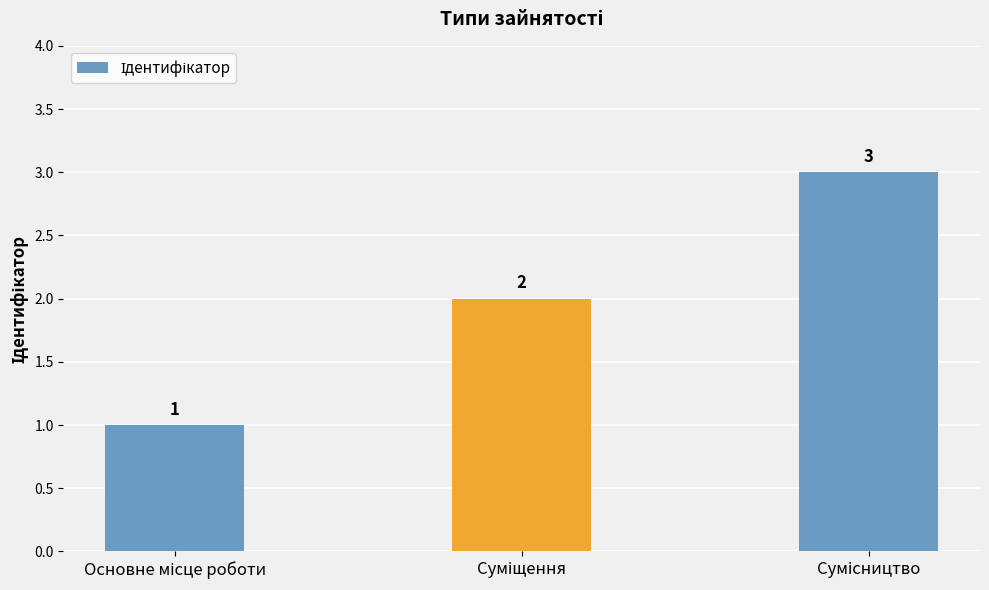

What is the sum of all values?

6